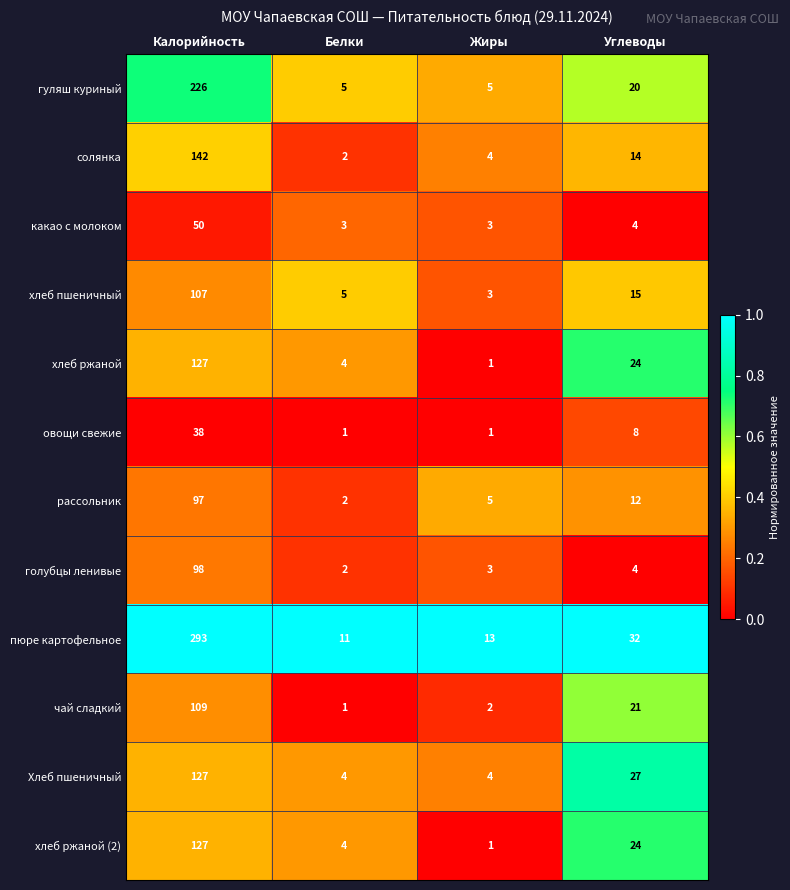

Which series has the largest range (max minus min)?

пюре картофельное